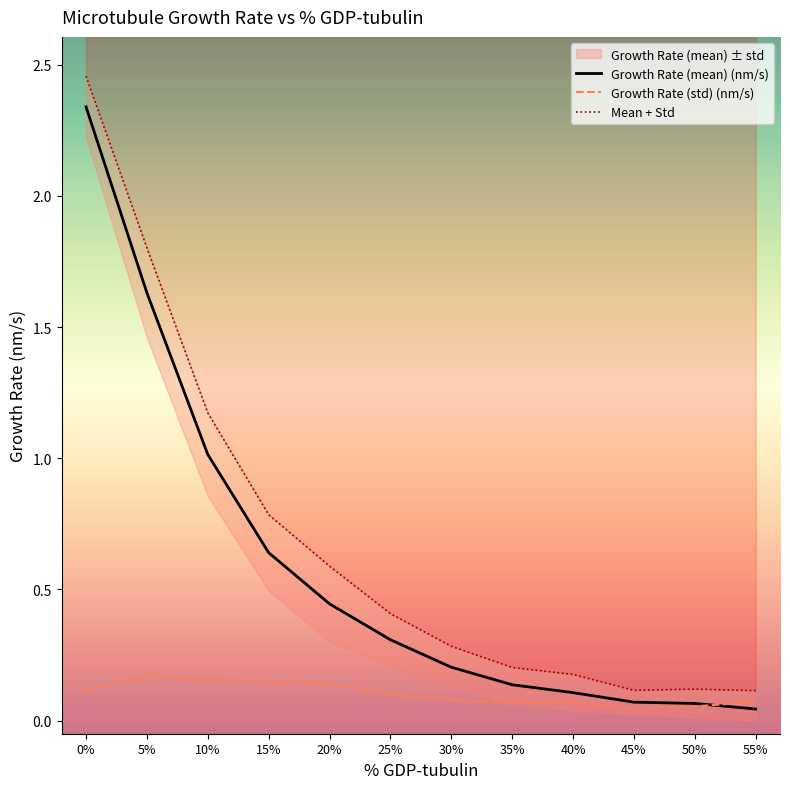

In Mean + Std, how many points are higher than both neighbors (excluding endpoints)?

1